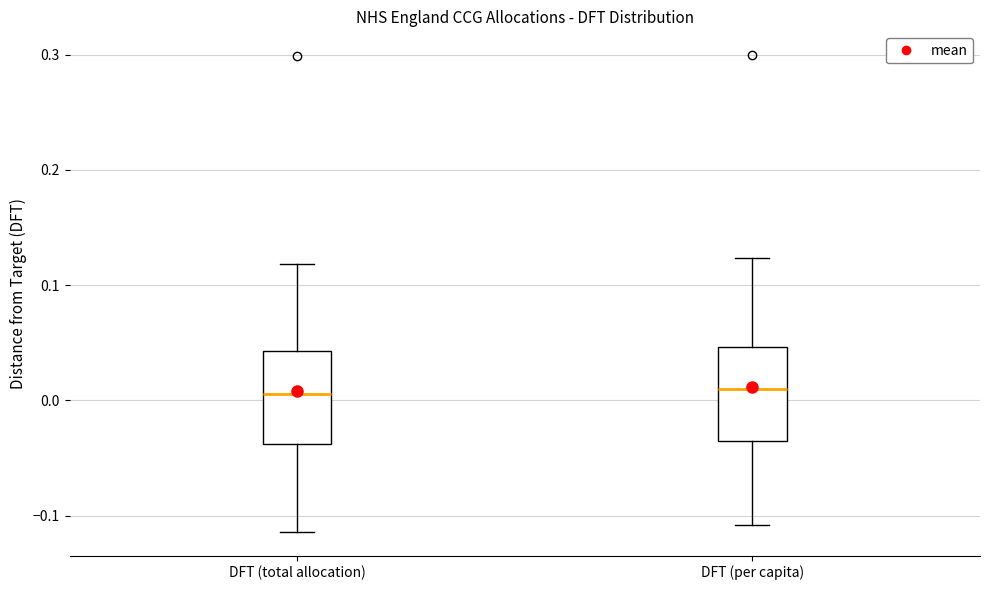

Reading left to right, transcribe this box plot: for each box, give where its median line is, the range the box spans, and where its two whiskers end, as read against the y-axis. The values are not printed on the chart, so give them approximately, as read against the axis.

DFT (total allocation): median 0.01, box -0.04 to 0.04, whiskers -0.11 to 0.12
DFT (per capita): median 0.01, box -0.04 to 0.05, whiskers -0.11 to 0.12